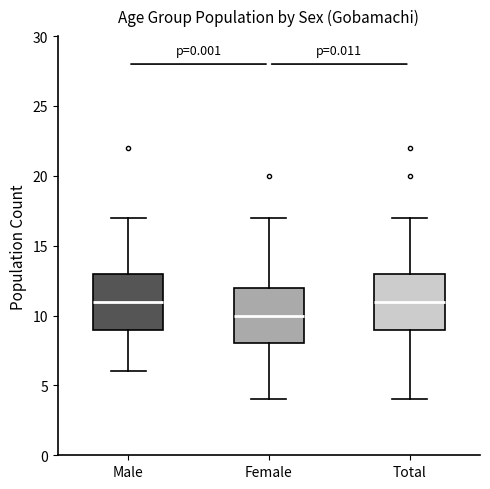

Reading left to right, transcribe this box plot: for each box, give where its median line is, the range the box spans, and where its two whiskers end, as read against the y-axis. The values are not printed on the chart, so give them approximately, as read against the axis.

Male: median 11, box 9 to 13, whiskers 6 to 17
Female: median 10, box 8 to 12, whiskers 4 to 17
Total: median 11, box 9 to 13, whiskers 4 to 17